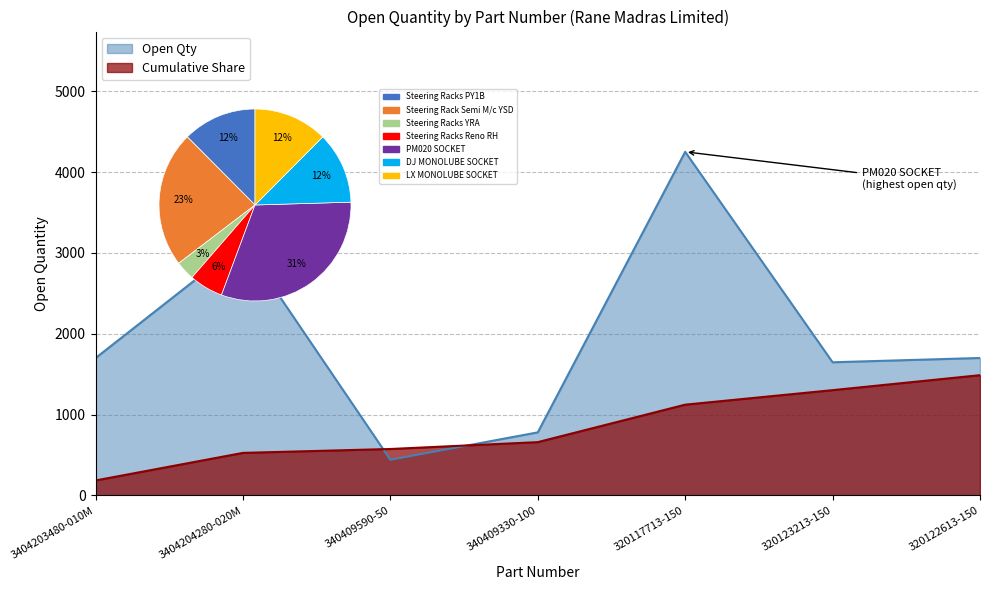

Reading left to right, what are all the values shown in this chart?

1699	3129	441	780	4250	1647	1700